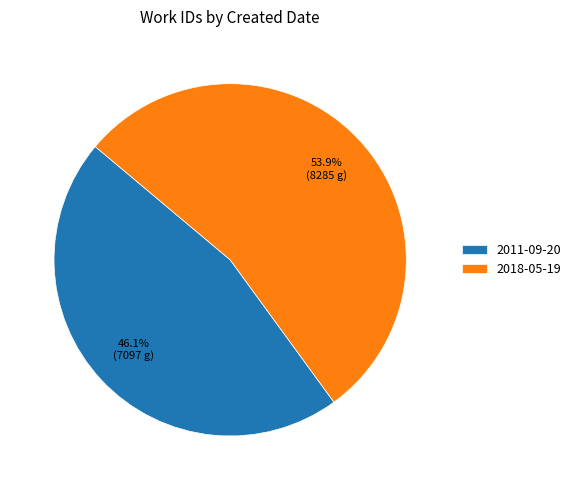

Is it true that 2018-05-19 is 64% of the pie?

False